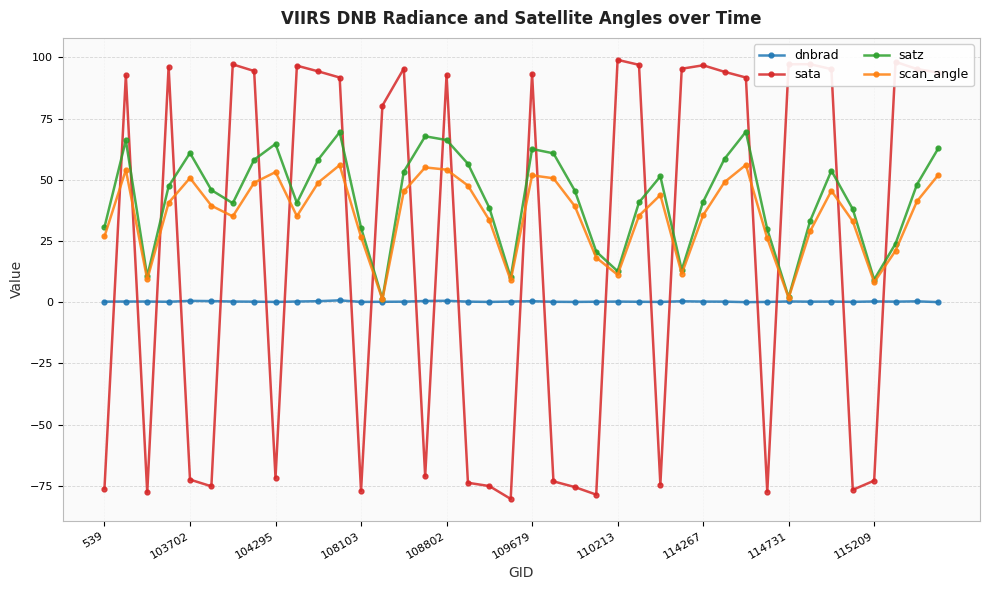

What is the greatest value displayed?

99.0